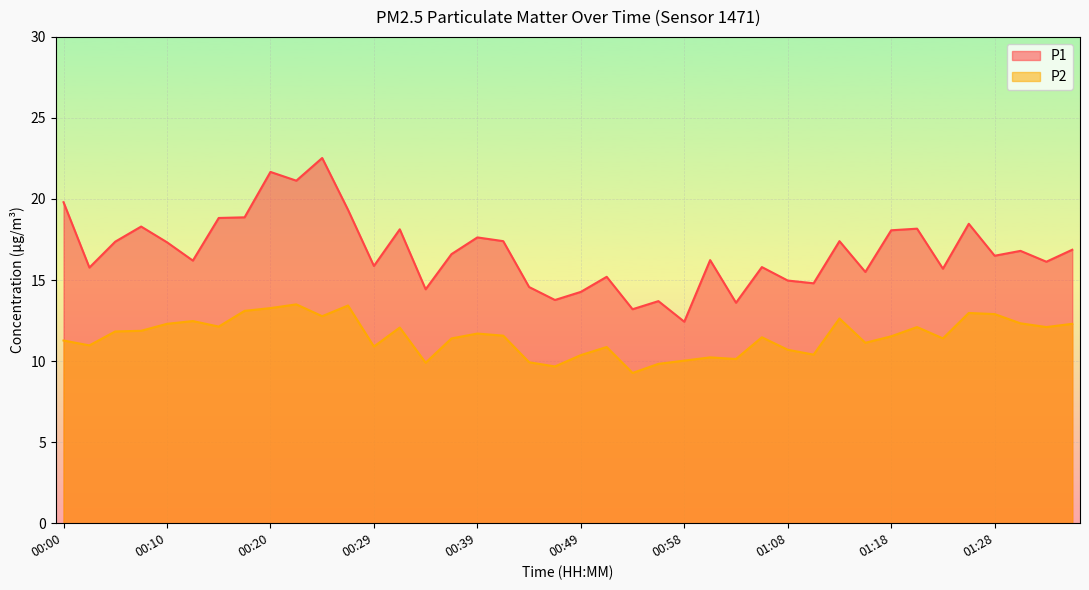

True or false: P2 and P1 intersect in this chart.

False